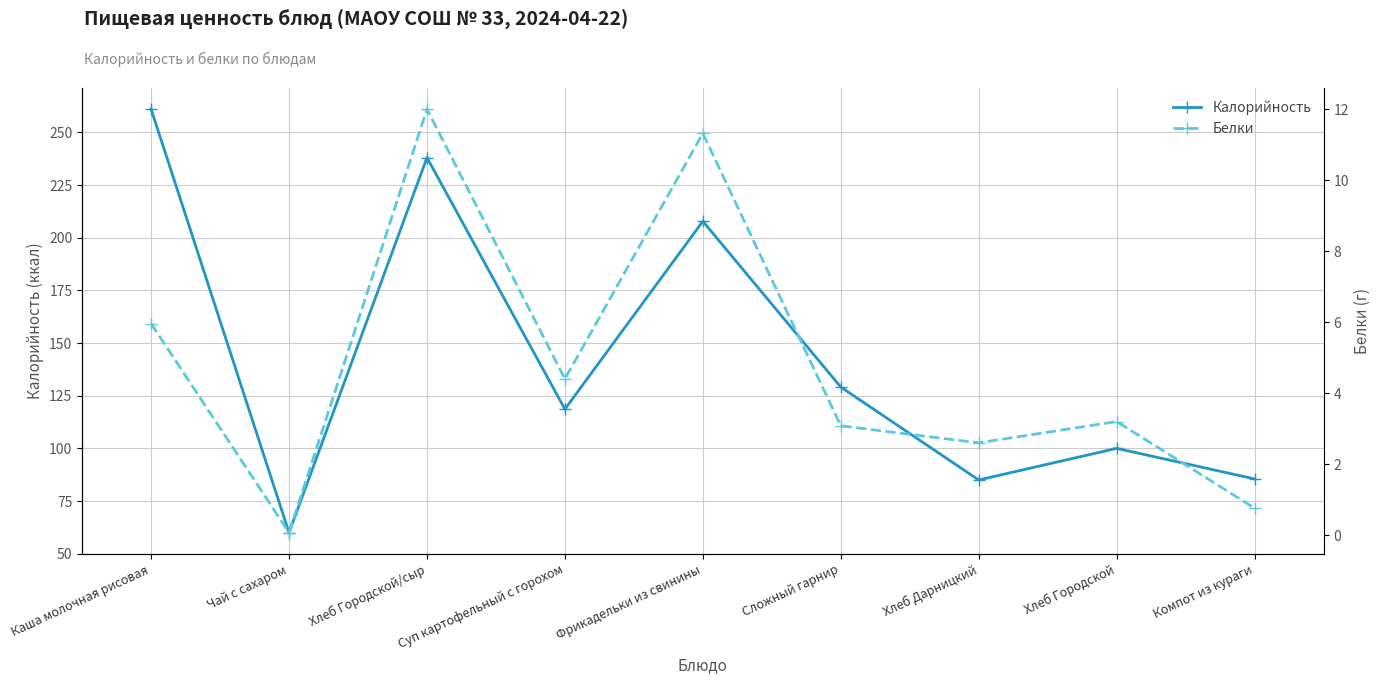

What is the sum of all Калорийность values?

1285.0